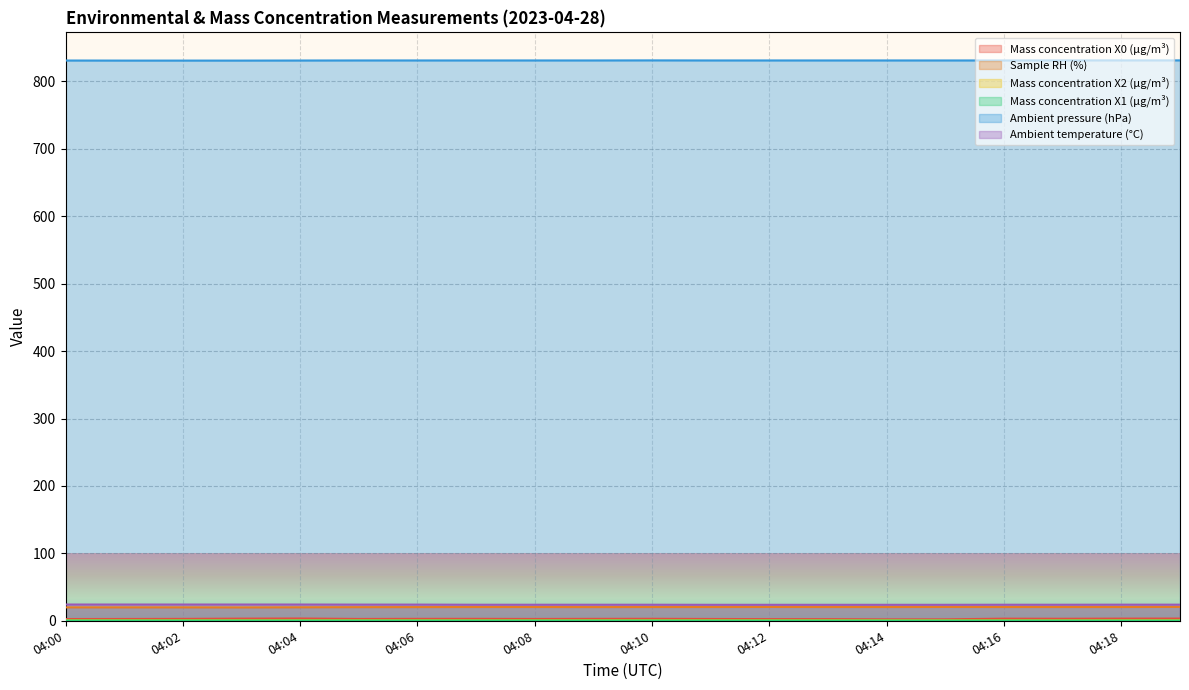

At which category does Mass concentration X2 (μg/m³) reach its first local peak?

04:03